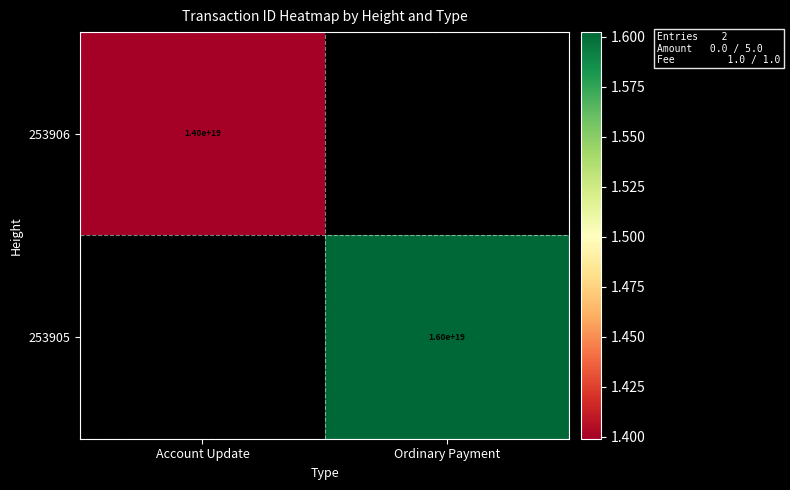

Count the number of categories in the chart.

2